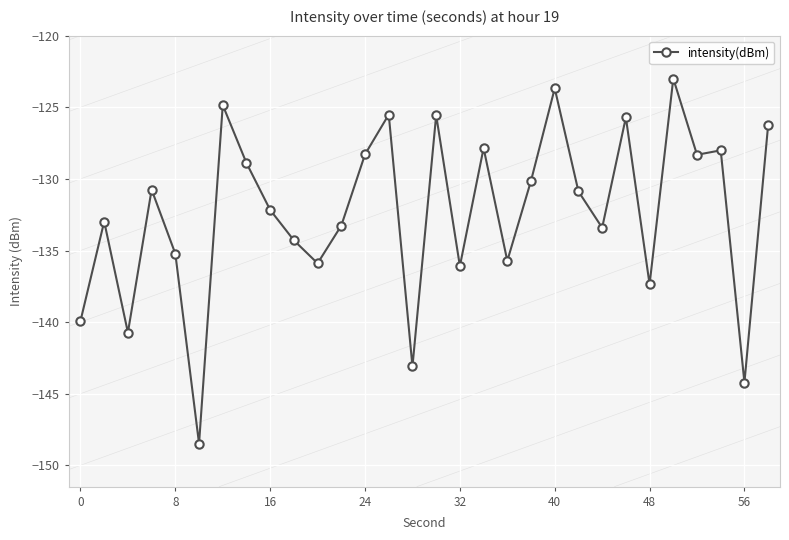

What is the greatest value displayed?

-123.0